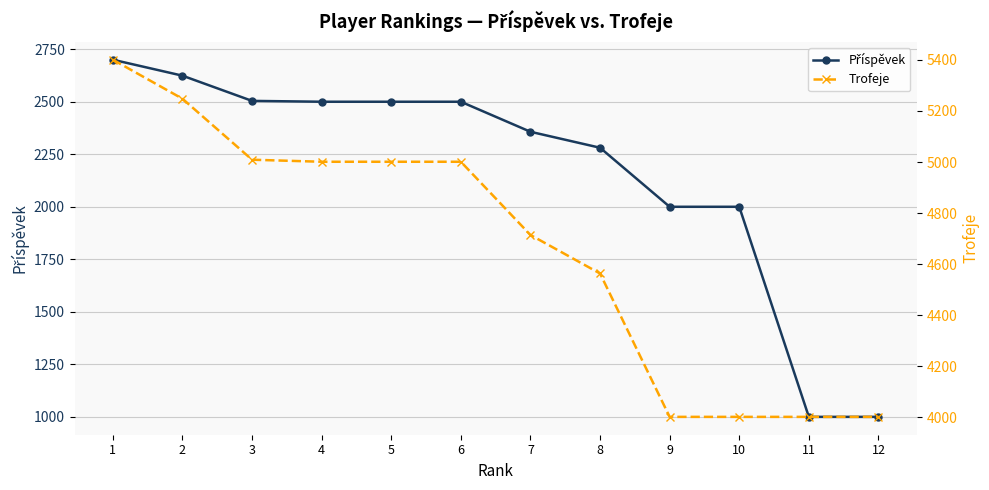

What is the minimum value for Příspěvek?

1000